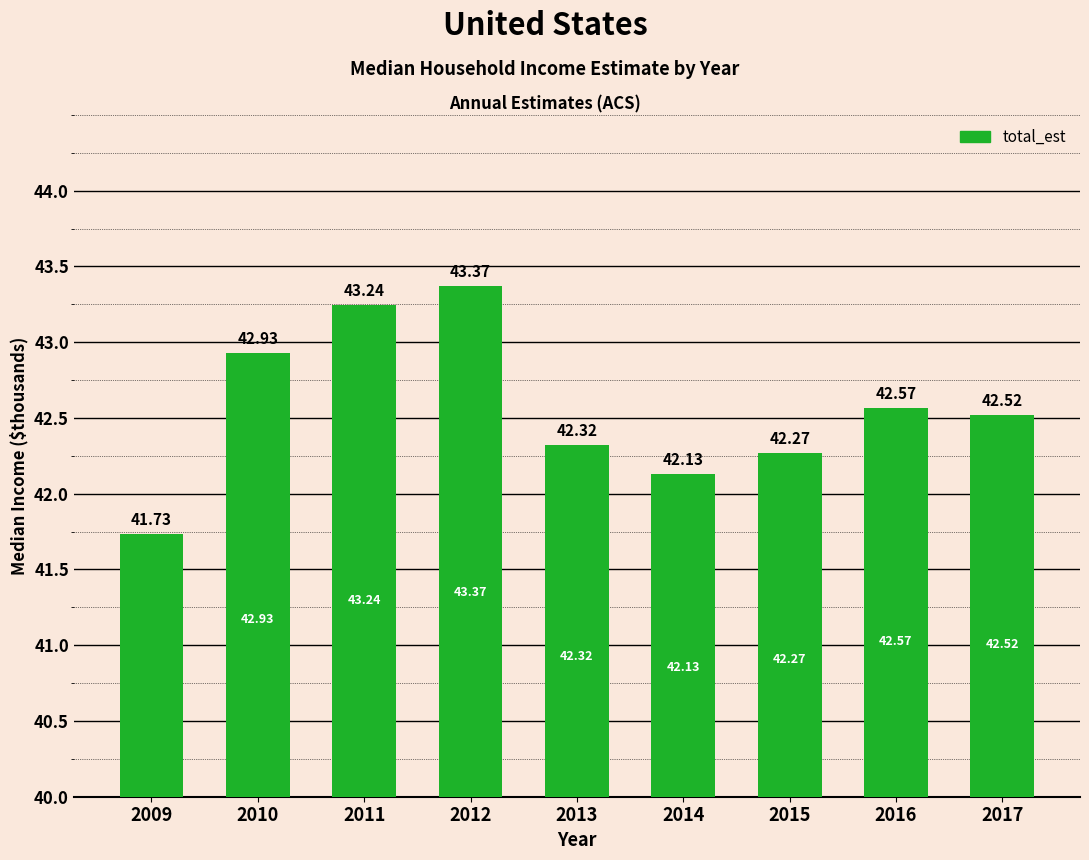

Reading left to right, what are all the values shown in this chart?

2009=41.7	2010=42.9	2011=43.2	2012=43.4	2013=42.3	2014=42.1	2015=42.3	2016=42.6	2017=42.5